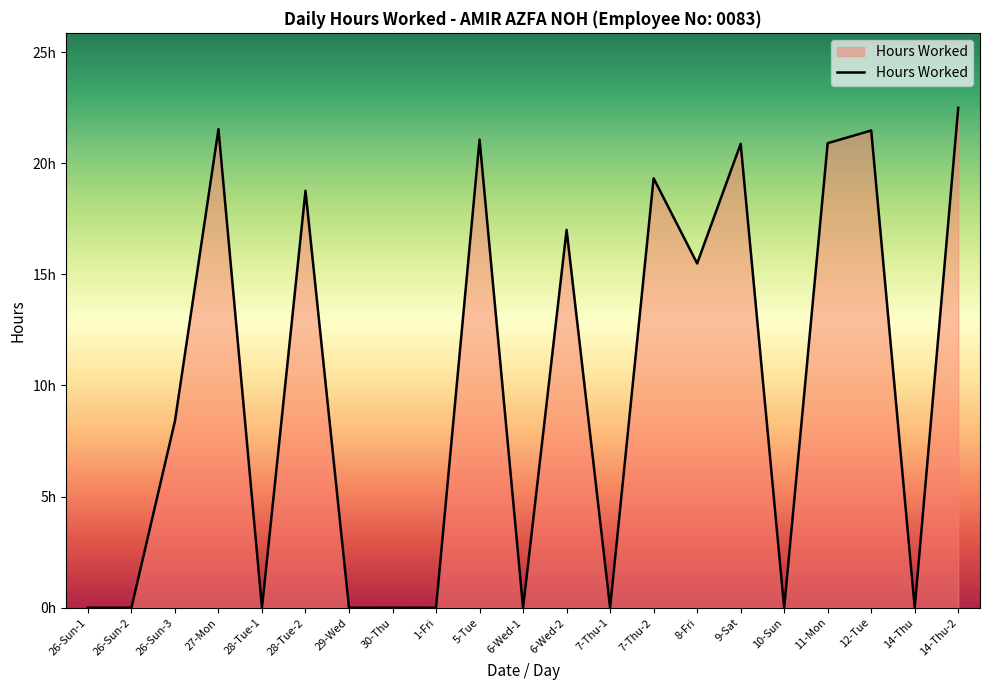

Does the chart display data point markers on the line(s)?

No